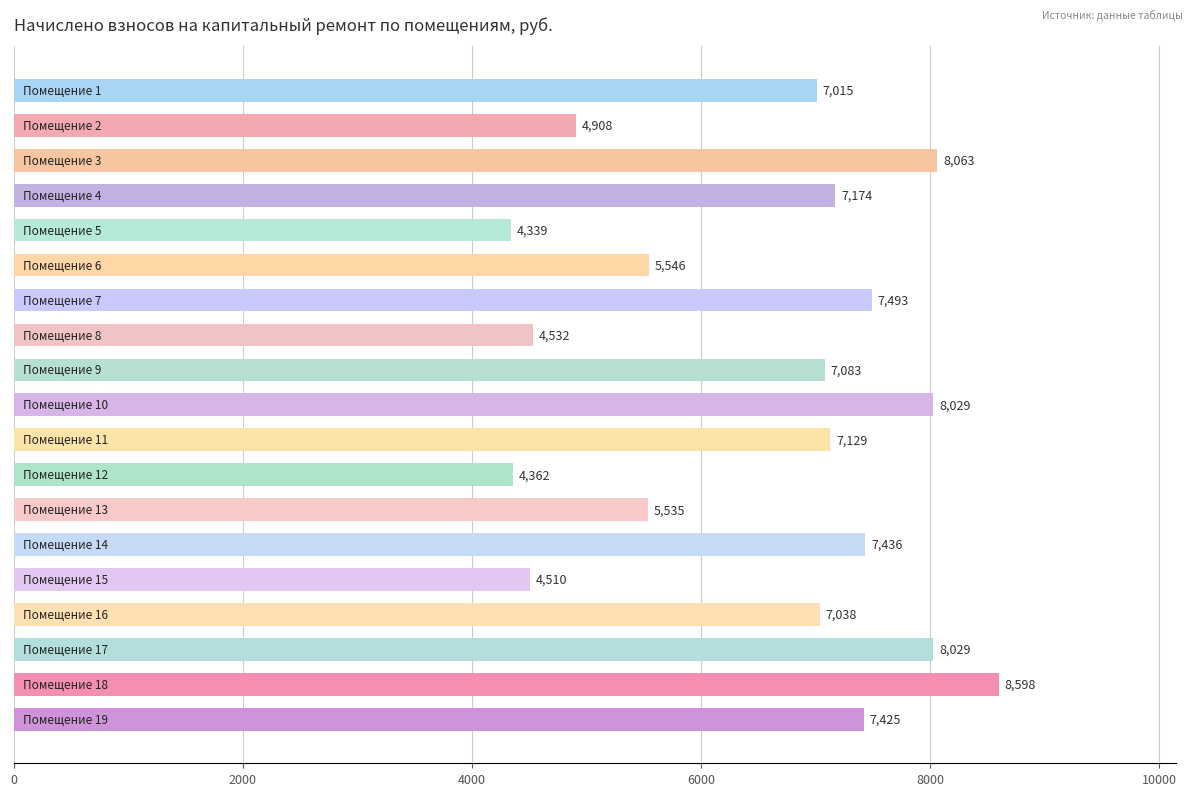

What is the greatest value displayed?

8598.0